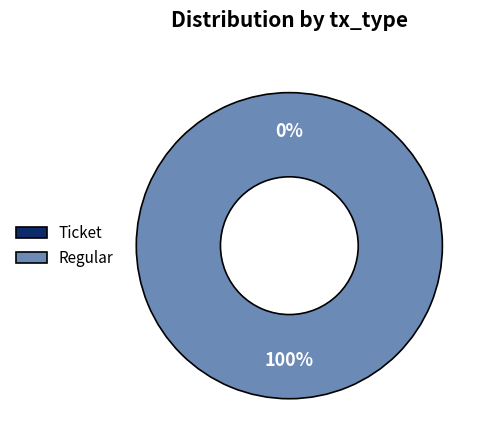

To the nearest percent, what is the average slice percentage?

50%